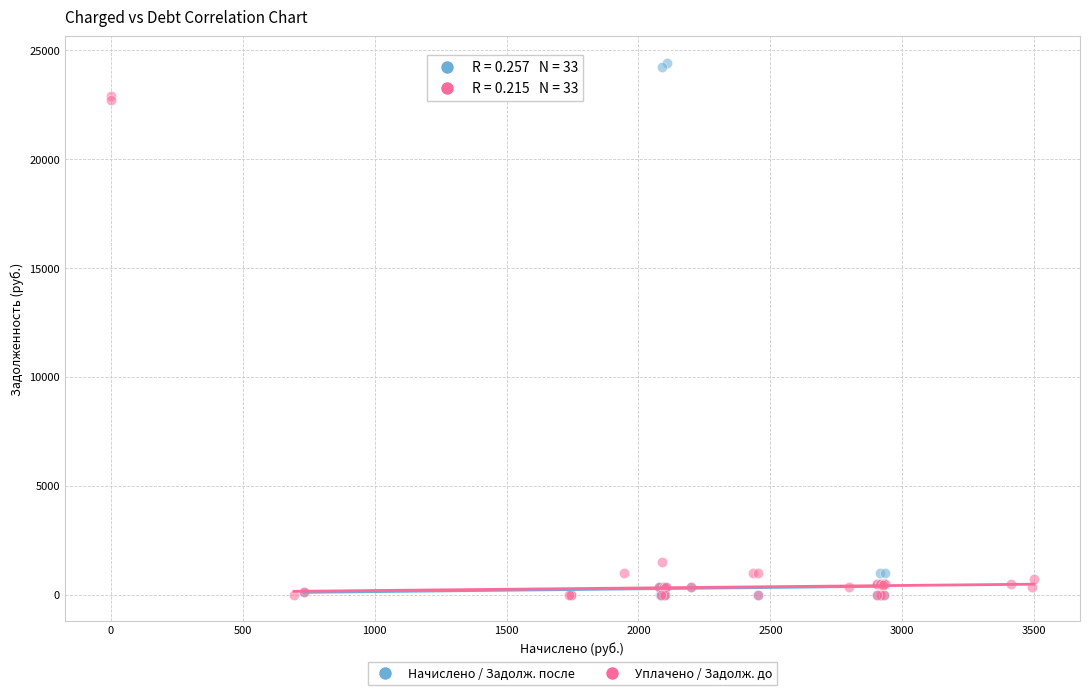

Which series has the widest spread of Y values?

Начислено / Задолж. после